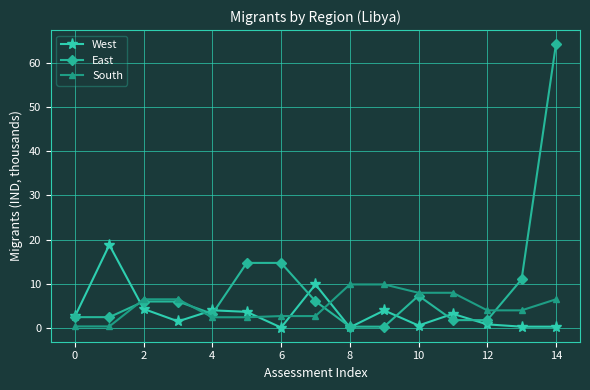

What is the maximum value for West?

18.8